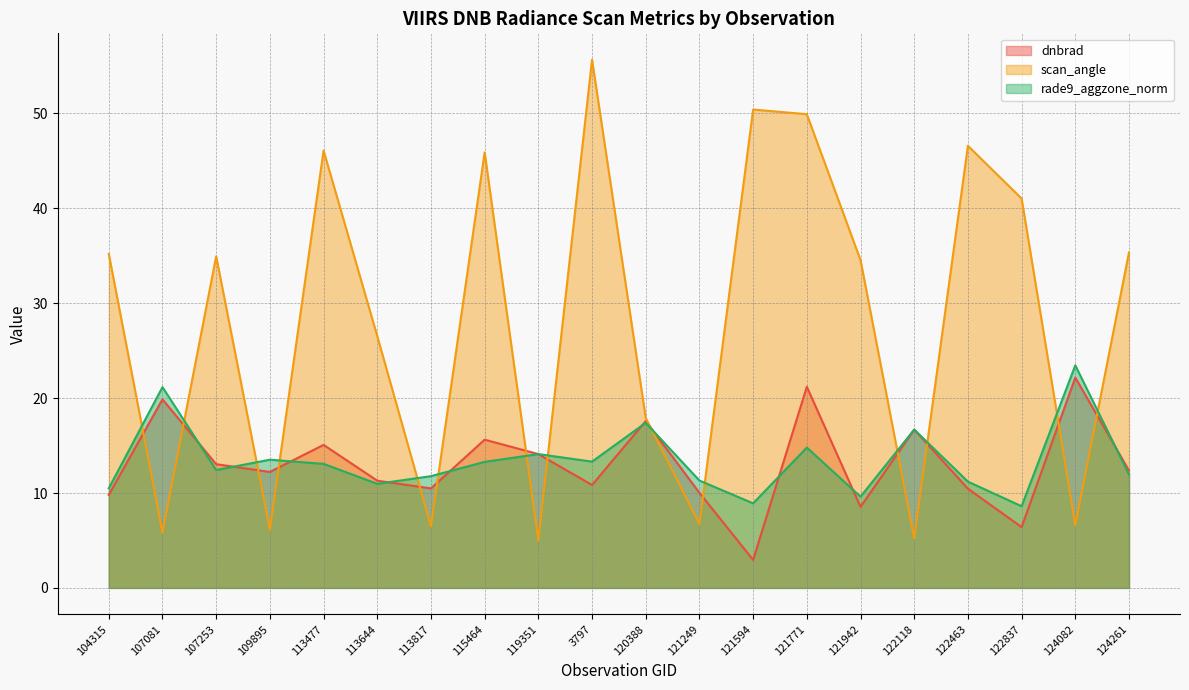

What is the value of the scan_angle point at the 3rd from the left?

34.9